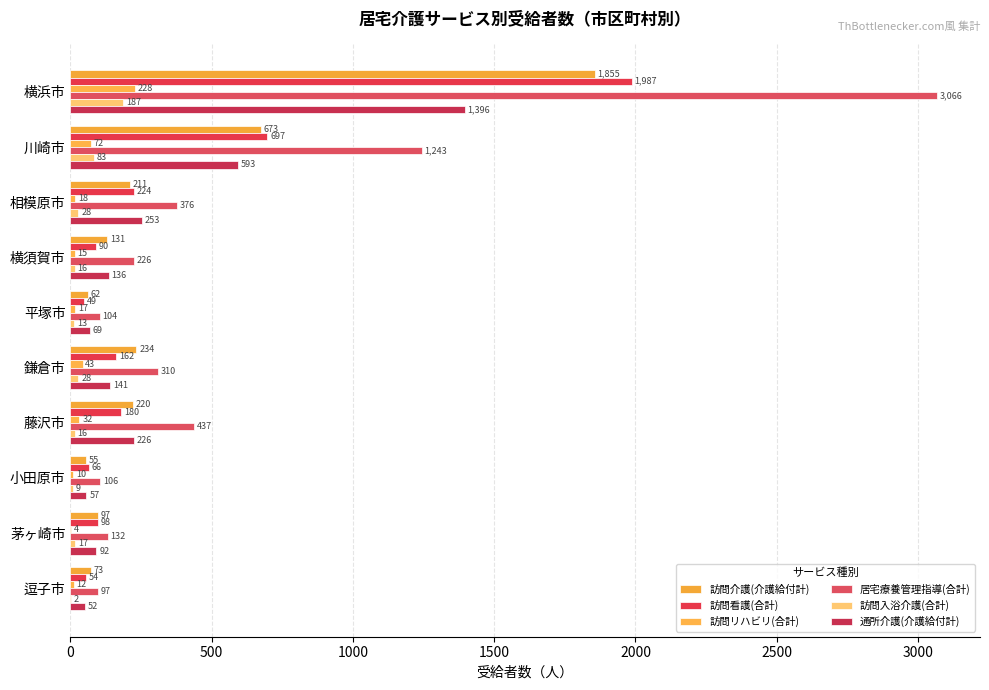

Reading left to right, what are all the values shown in this chart?

訪問介護(介護給付計): 1855	673	211	131	62	234	220	55	97	73
訪問看護(合計): 1987	697	224	90	49	162	180	66	98	54
訪問リハビリ(合計): 228	72	18	15	17	43	32	10	4	12
居宅療養管理指導(合計): 3066	1243	376	226	104	310	437	106	132	97
訪問入浴介護(合計): 187	83	28	16	13	28	16	9	17	2
通所介護(介護給付計): 1396	593	253	136	69	141	226	57	92	52